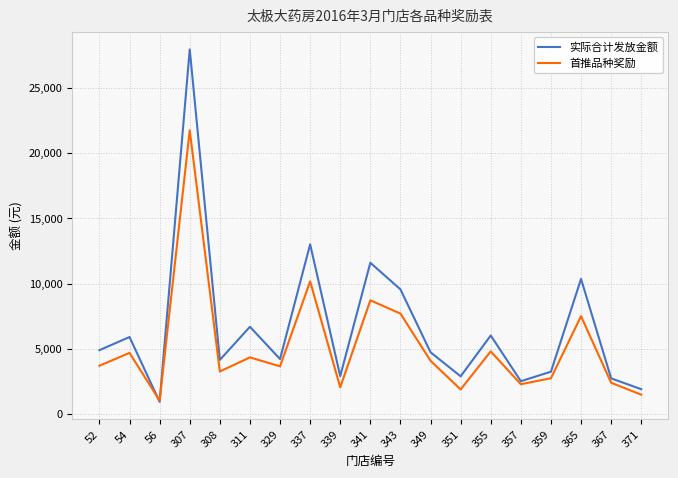

After their last crossing, which series has the higher values: 首推品种奖励 or 实际合计发放金额?

实际合计发放金额